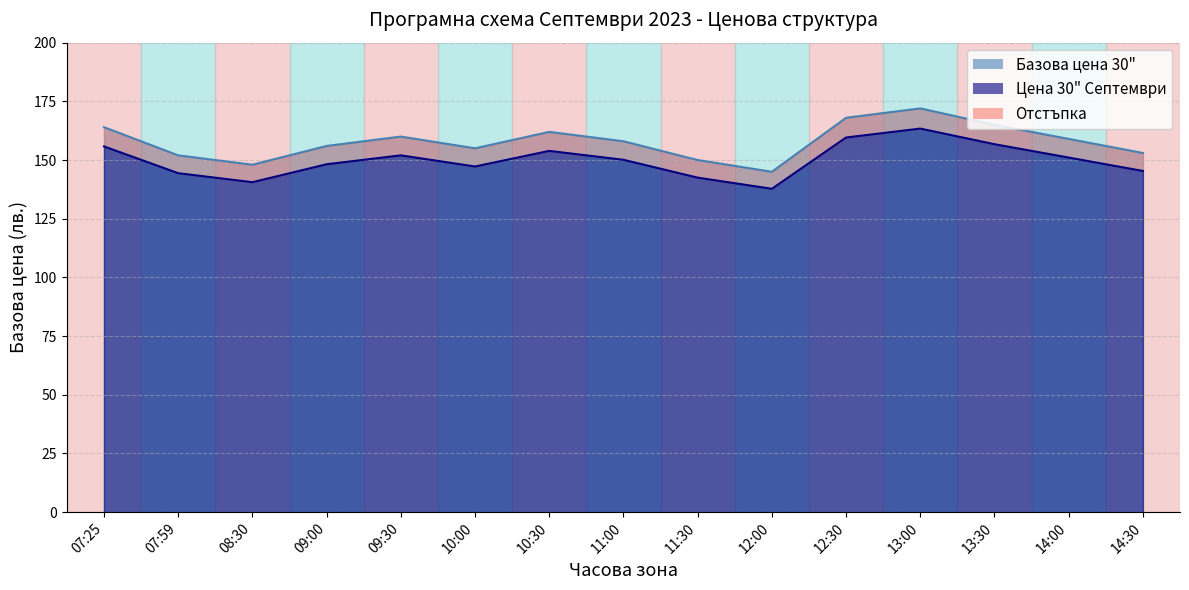

What position from the left is 11:00?

8